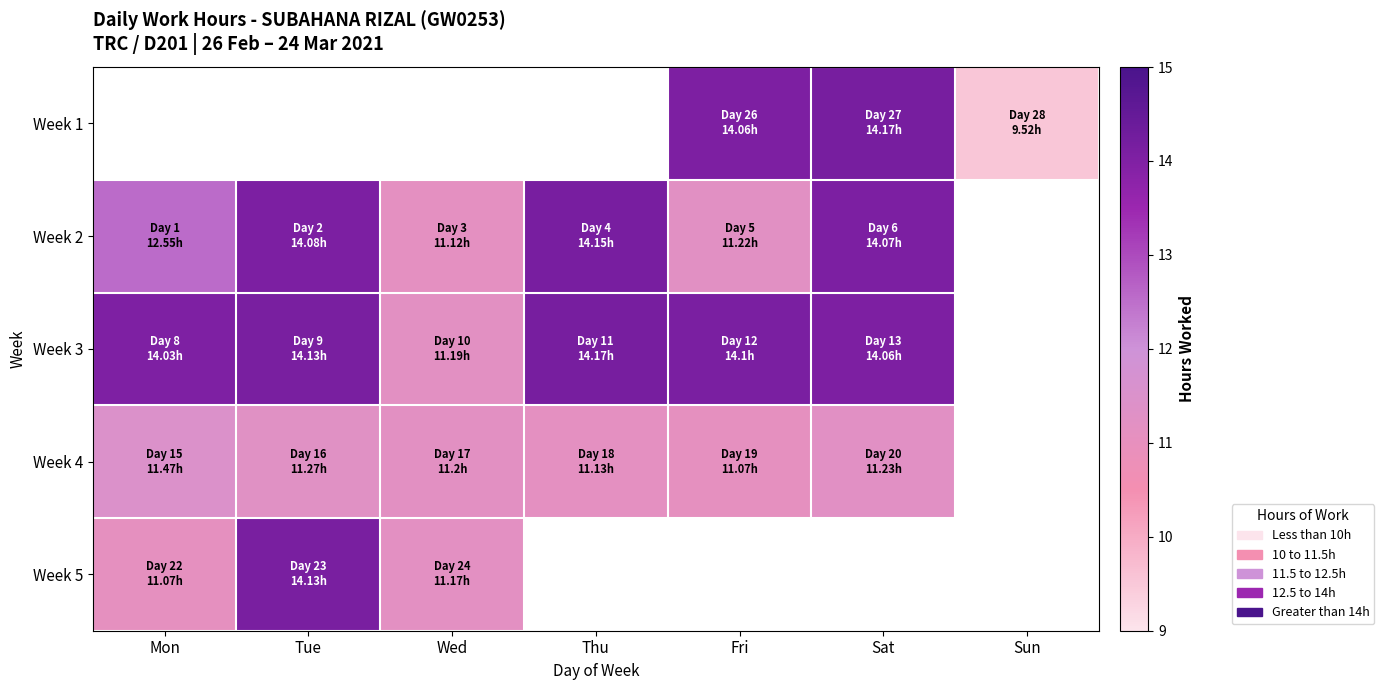

Which category has the highest value across all series?

Sat